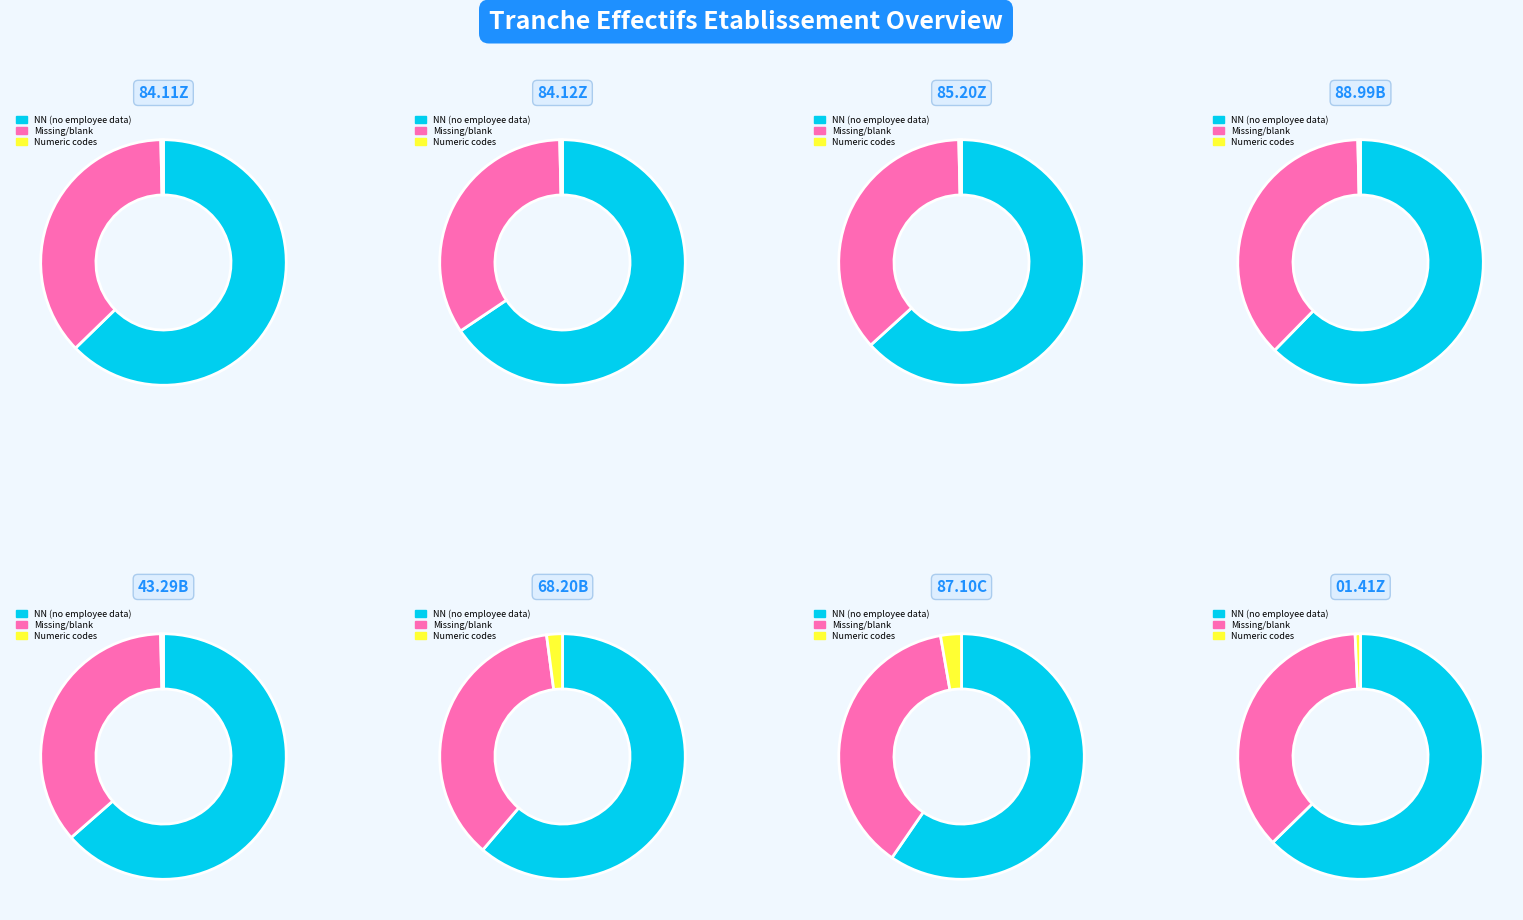

Is it true that 03 is 17% of the pie?

False